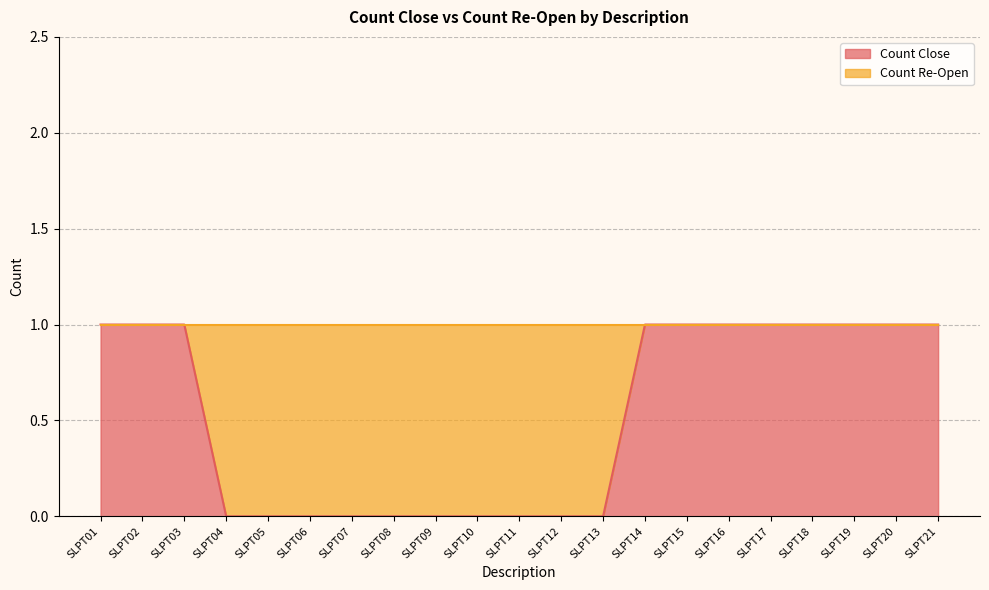

Reading left to right, list all the values displayed in this chart.

SLPT01=1	SLPT02=1	SLPT03=1	SLPT04=0	SLPT05=0	SLPT06=0	SLPT07=0	SLPT08=0	SLPT09=0	SLPT10=0	SLPT11=0	SLPT12=0	SLPT13=0	SLPT14=1	SLPT15=1	SLPT16=1	SLPT17=1	SLPT18=1	SLPT19=1	SLPT20=1	SLPT21=1